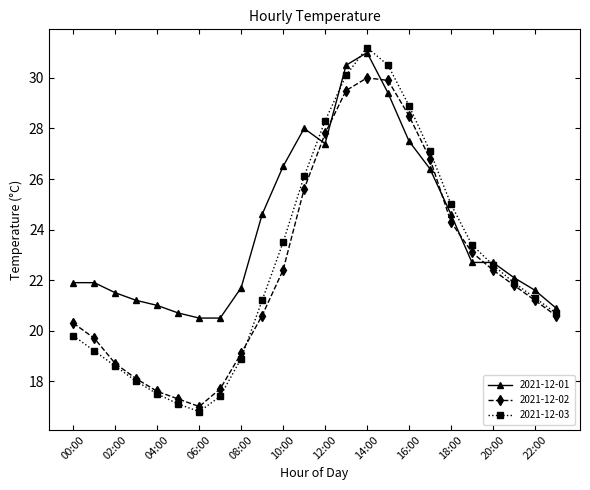

True or false: 2021-12-02 has more than 2 points higher than both neighbors.

False